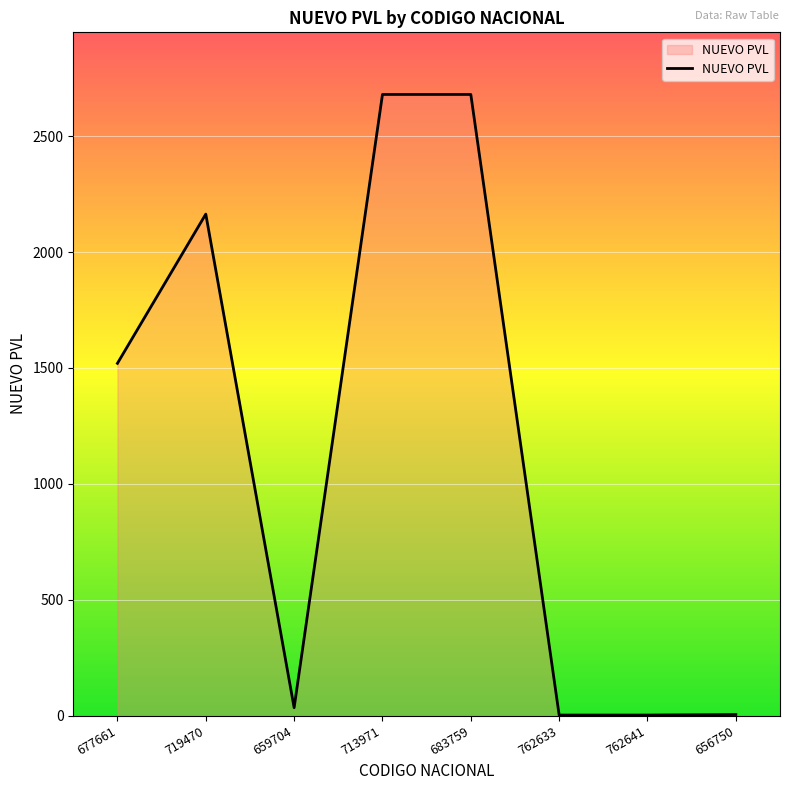

What is the sum of all values?

9087.0